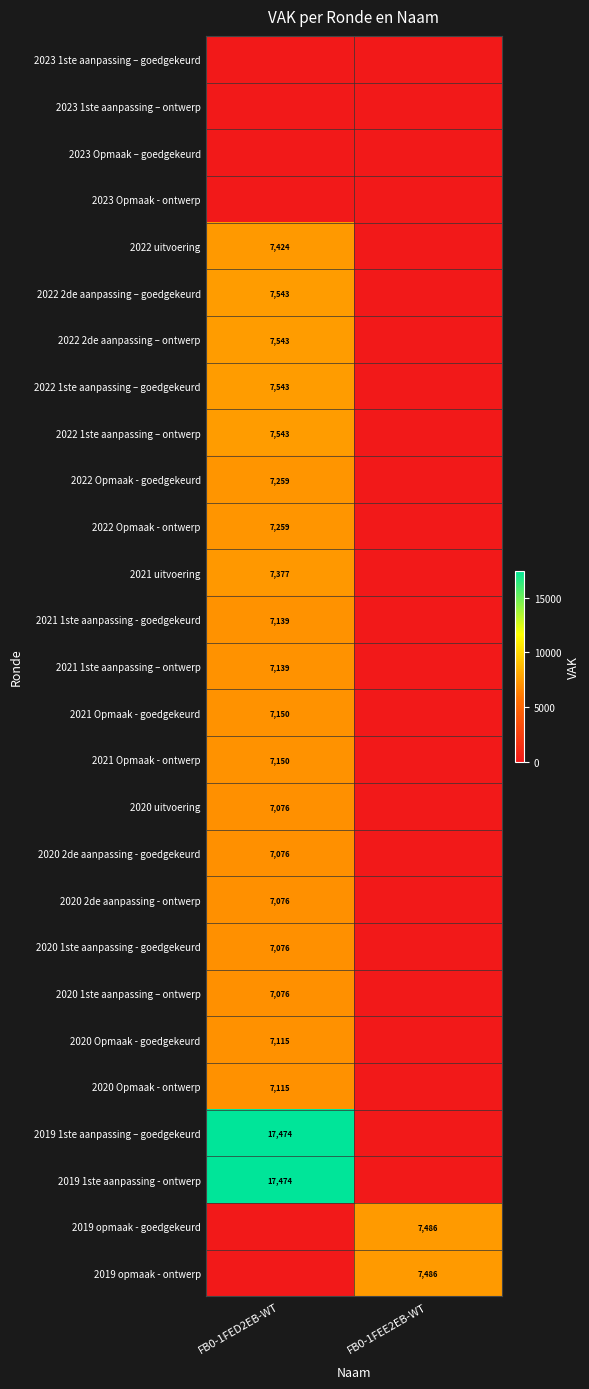

Is it true that 2020 2de aanpassing - goedgekeurd equals 4642 at FB0-1FED2EB-WT?

False